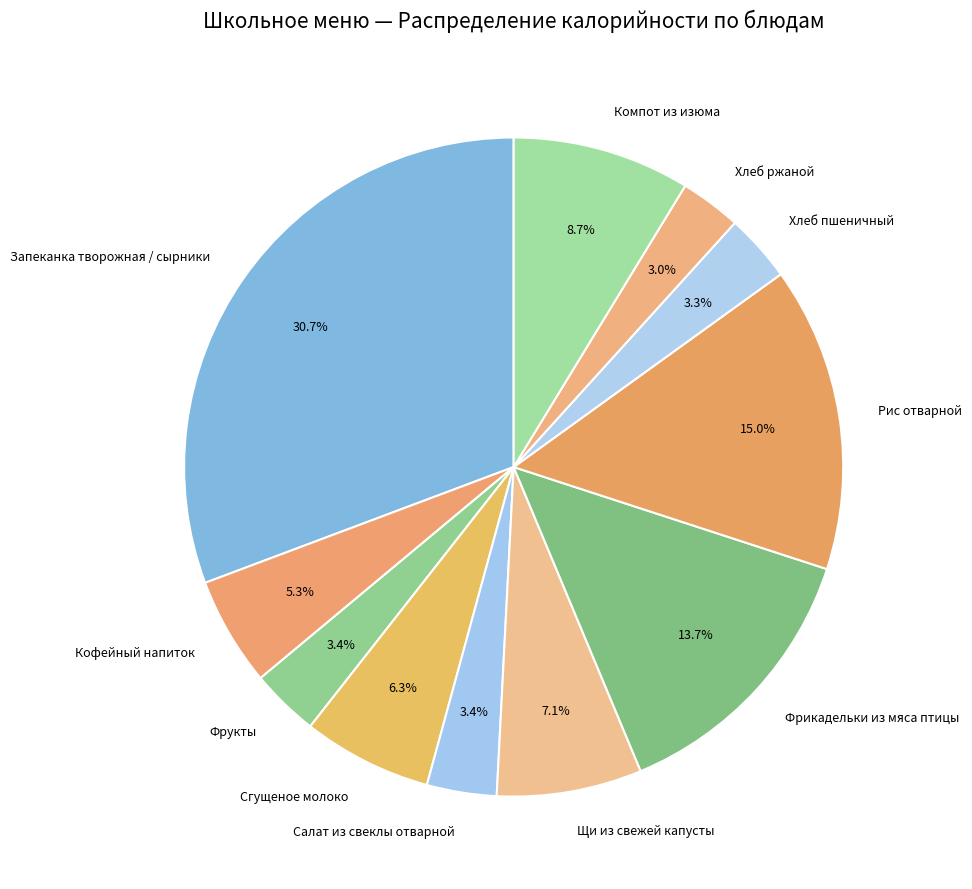

What is the largest slice in the pie chart?

Запеканка творожная / сырники